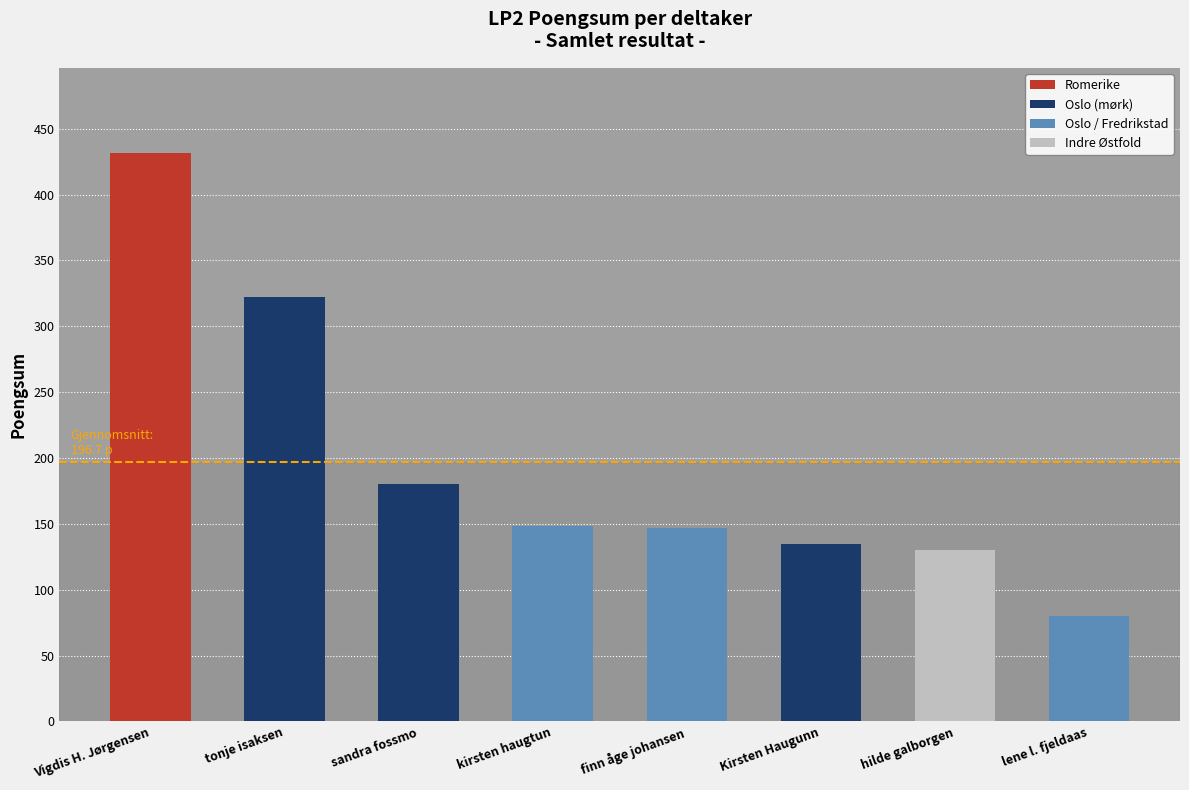

What is the label of the 2nd bar from the right?

hilde galborgen